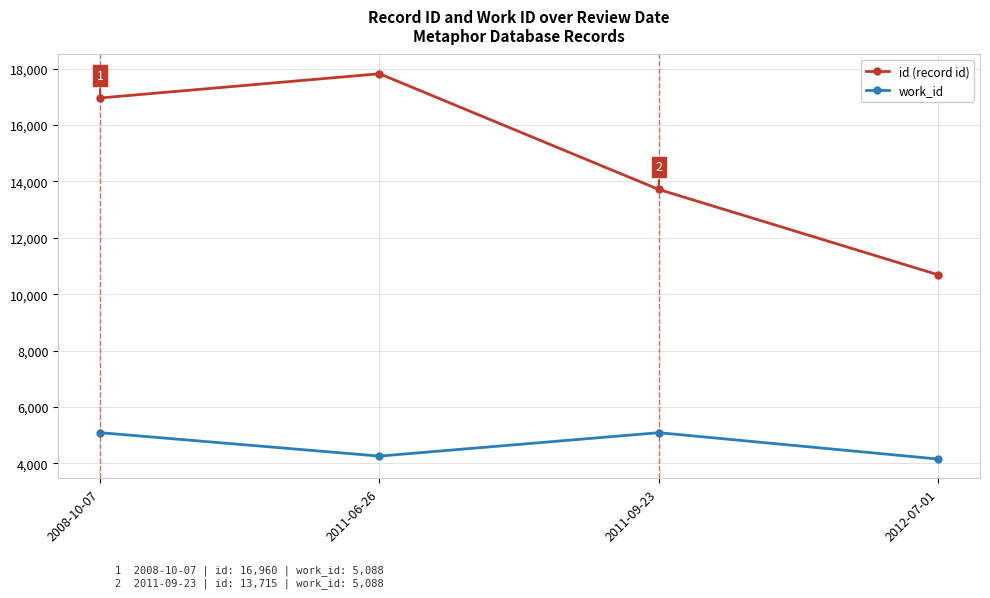

Reading left to right, list all the values displayed in this chart.

id (record id): 2008-10-07=16960	2011-06-26=17819	2011-09-23=13715	2012-07-01=10688
work_id: 2008-10-07=5088	2011-06-26=4257	2011-09-23=5088	2012-07-01=4153